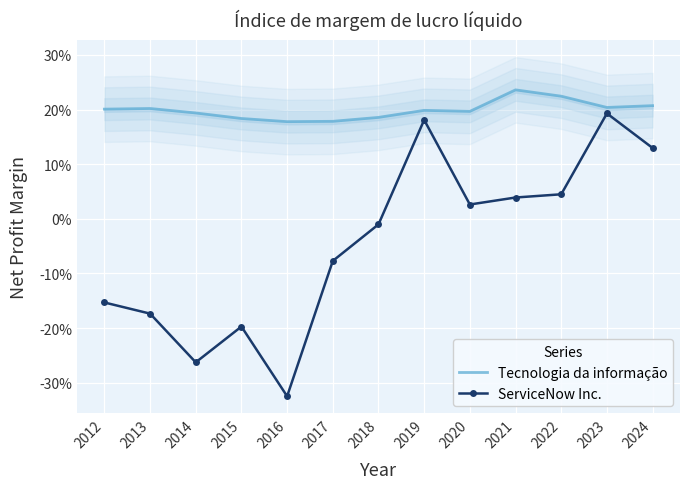

How many series are shown in this chart?

2